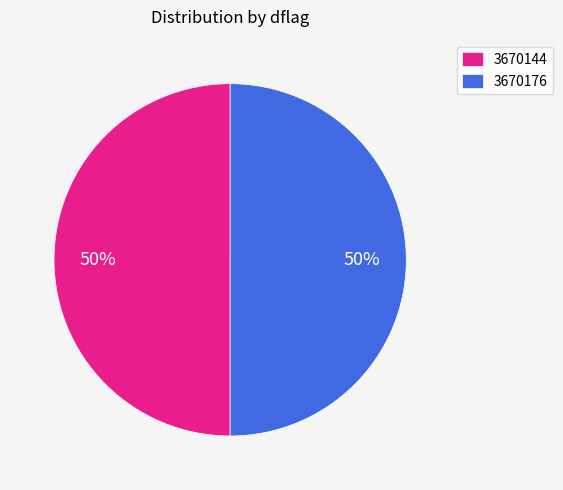

Is it true that 3670176 is 42% of the pie?

False